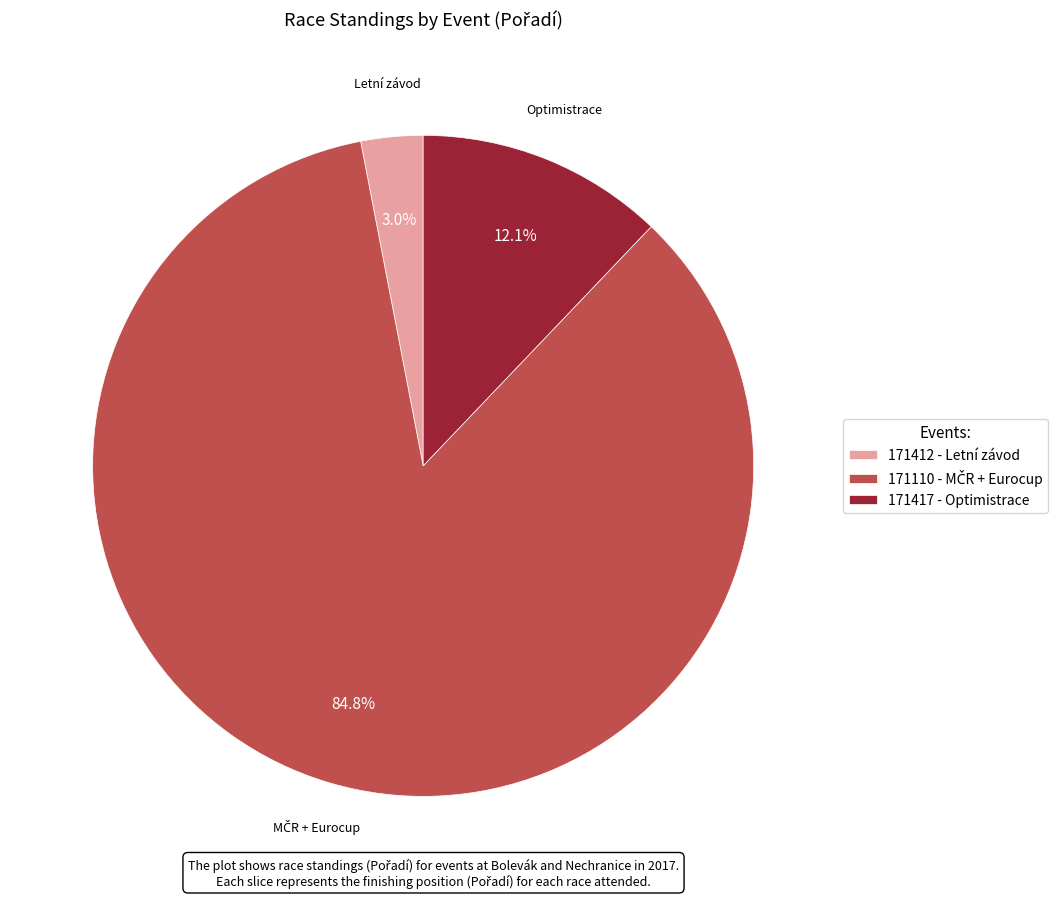

True or false: 171412 - Letní závod accounts for 13% of the total.

False